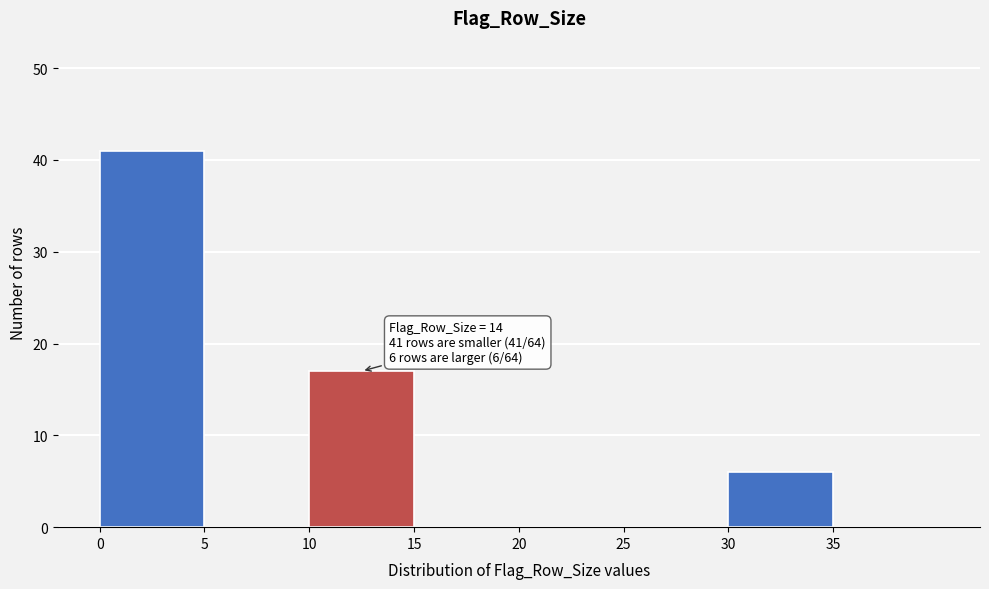

Which range on the x-axis has the tallest bar?

0 to 5